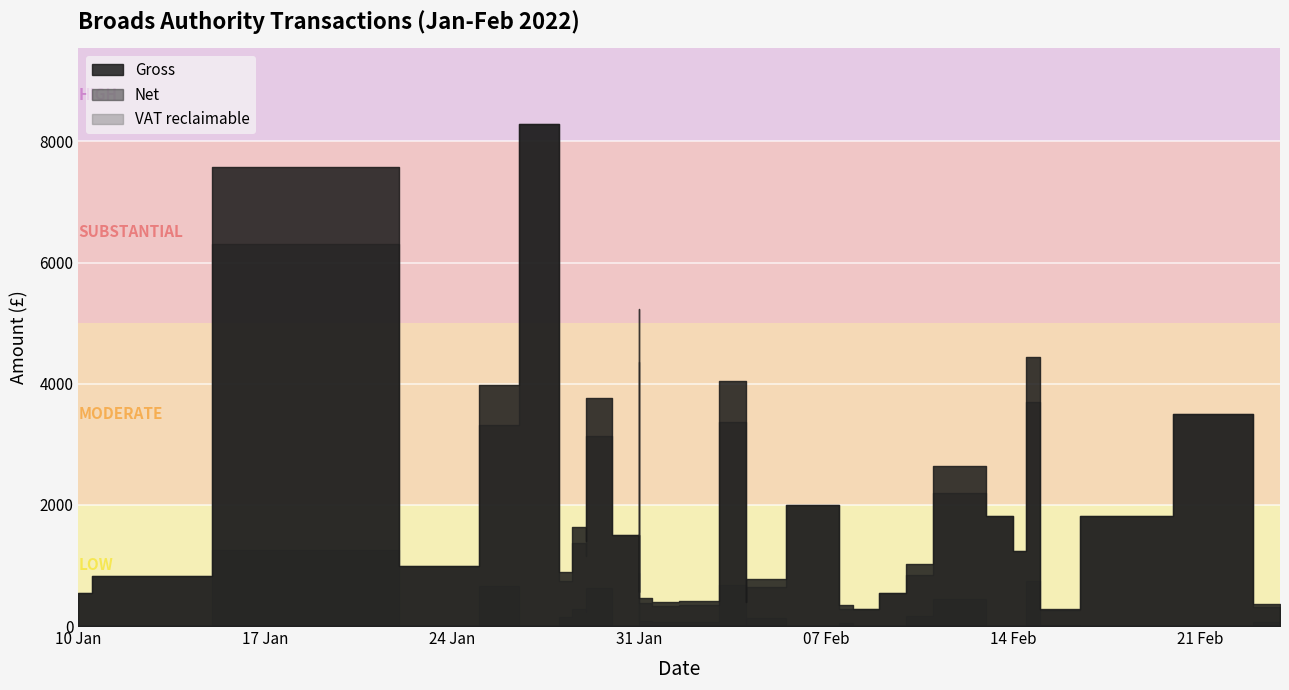

True or false: vat and gross cross at least once.

False